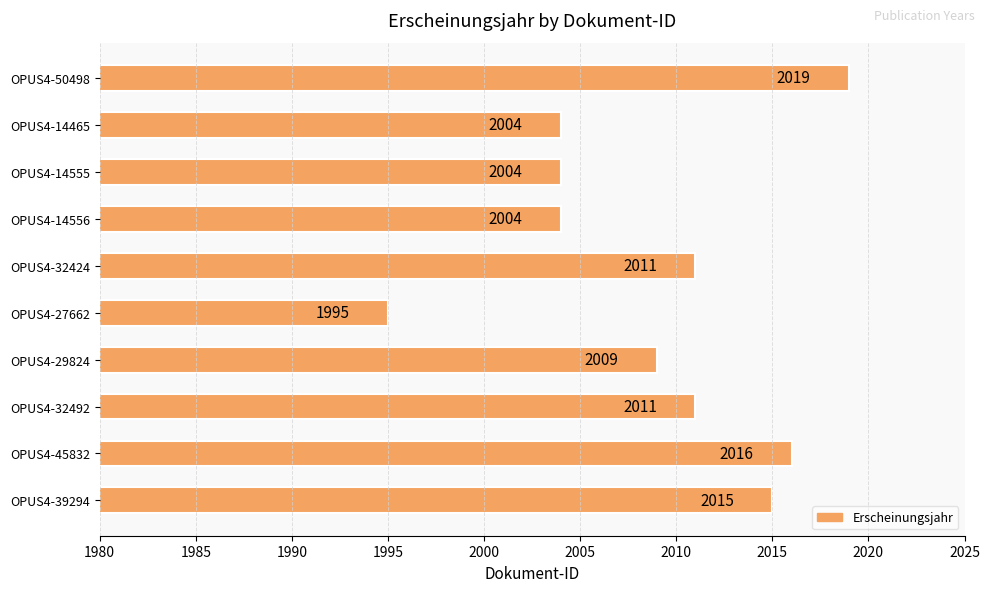

What is the maximum value shown in the chart?

2019